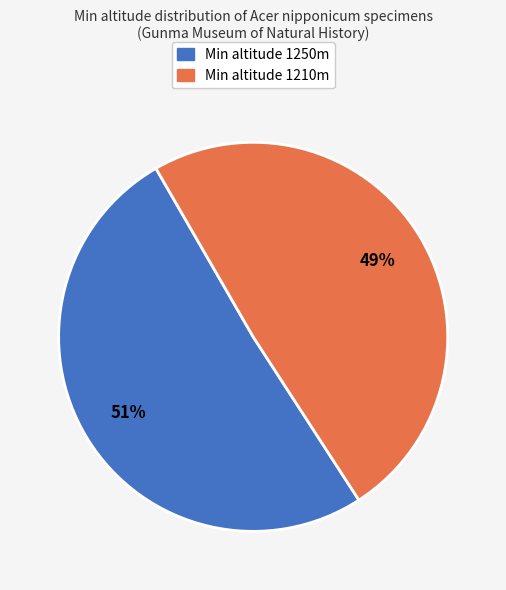

To the nearest percent, what is the average slice percentage?

50%